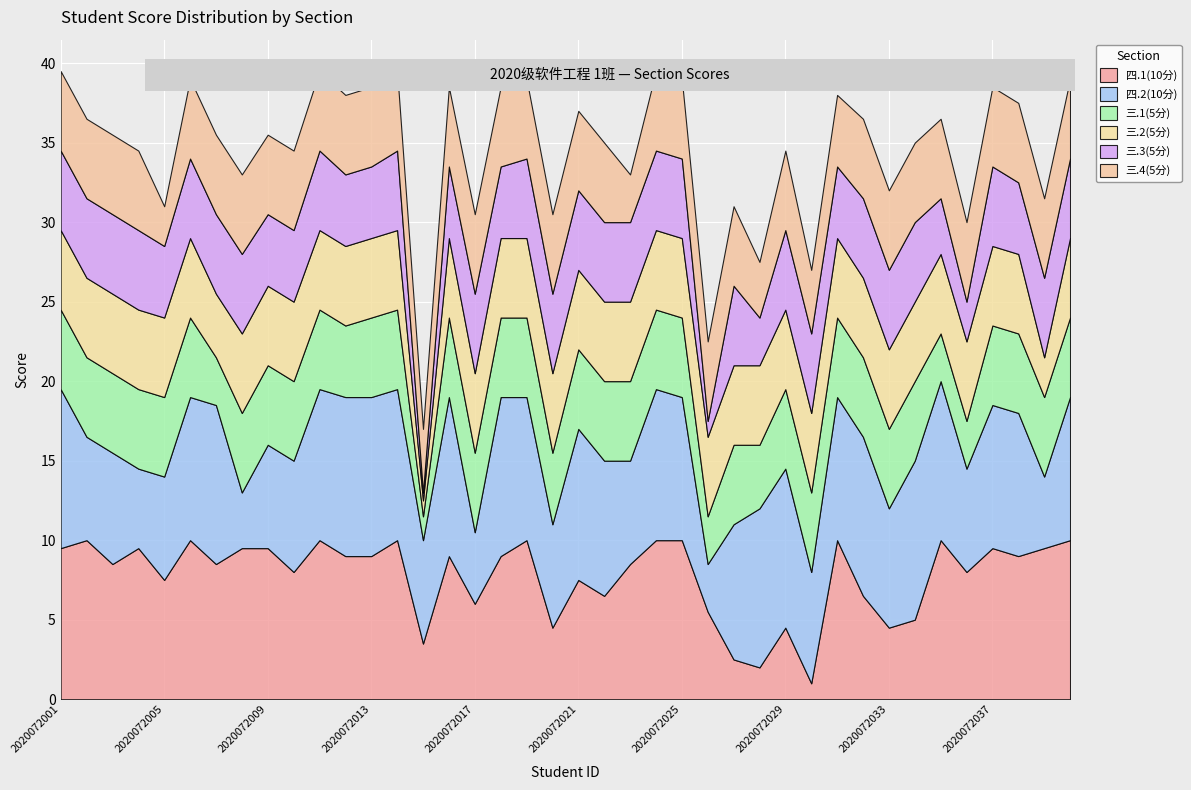

At which label does 三.2(5分) reach its minimum?

2020072015